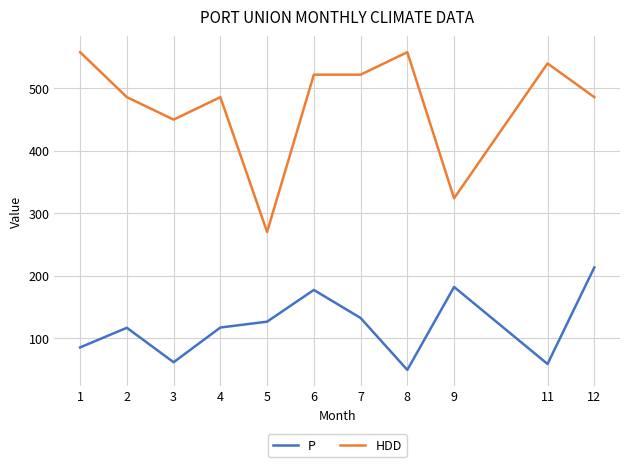

True or false: P and HDD cross at least once.

False